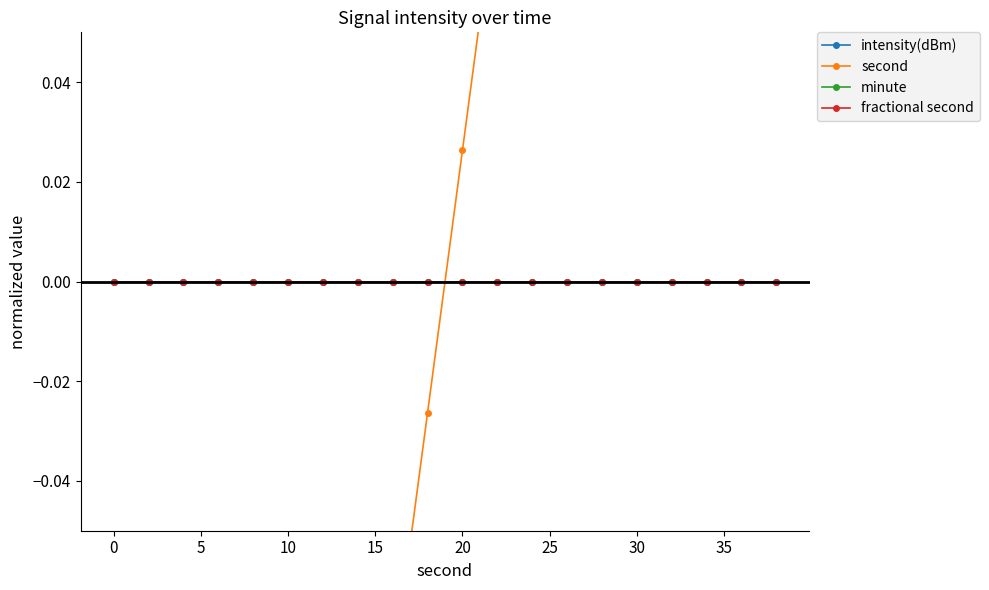

What is the minimum value shown in the chart?

-0.5